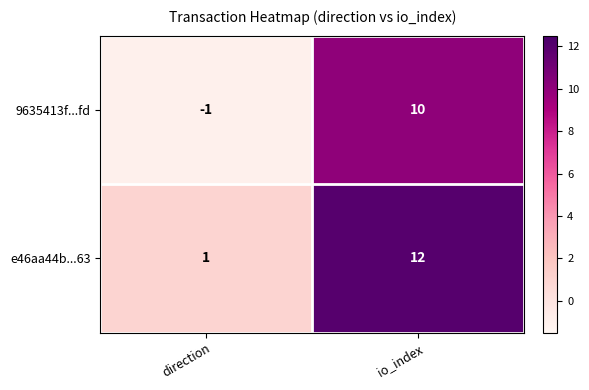

At which category is the sum across all series the highest?

io_index